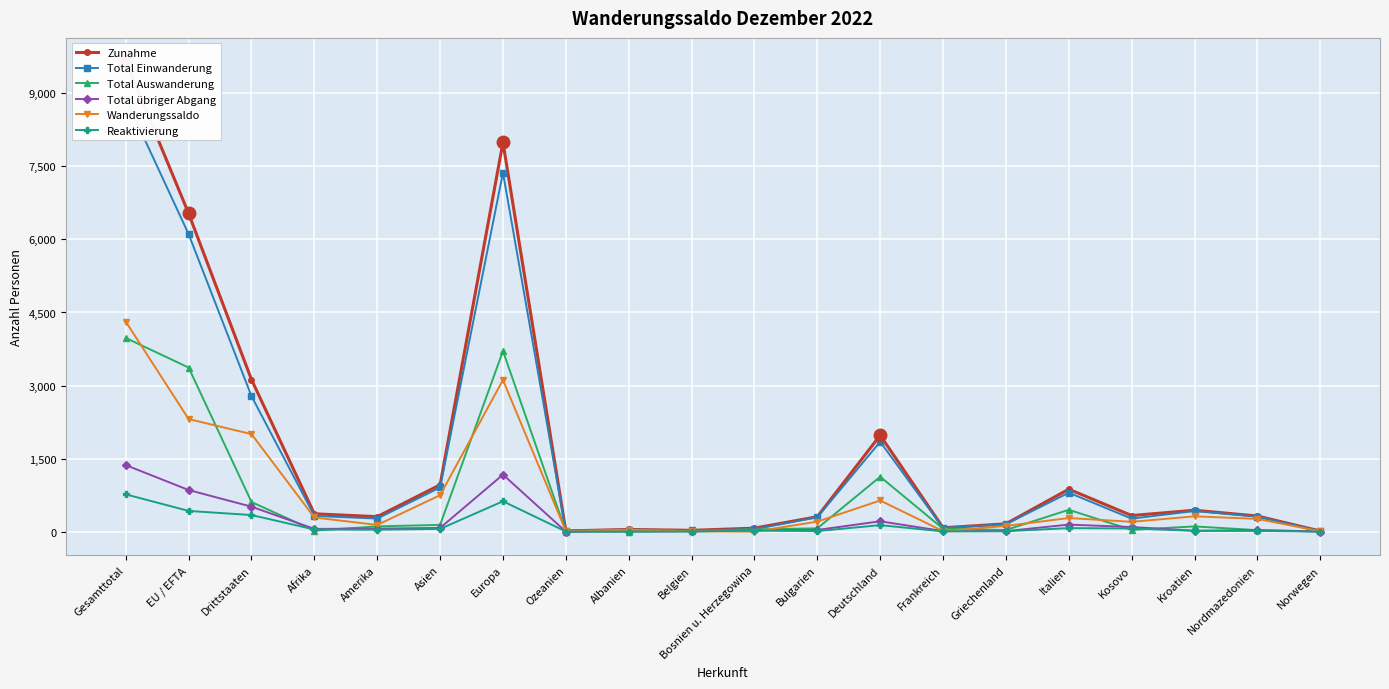

True or false: Zunahme and Total Einwanderung intersect in this chart.

False